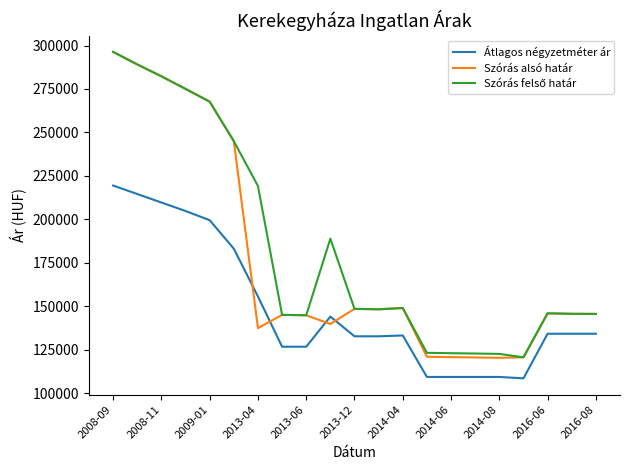

What is the highest value of the Szórás alsó határ series?

296321